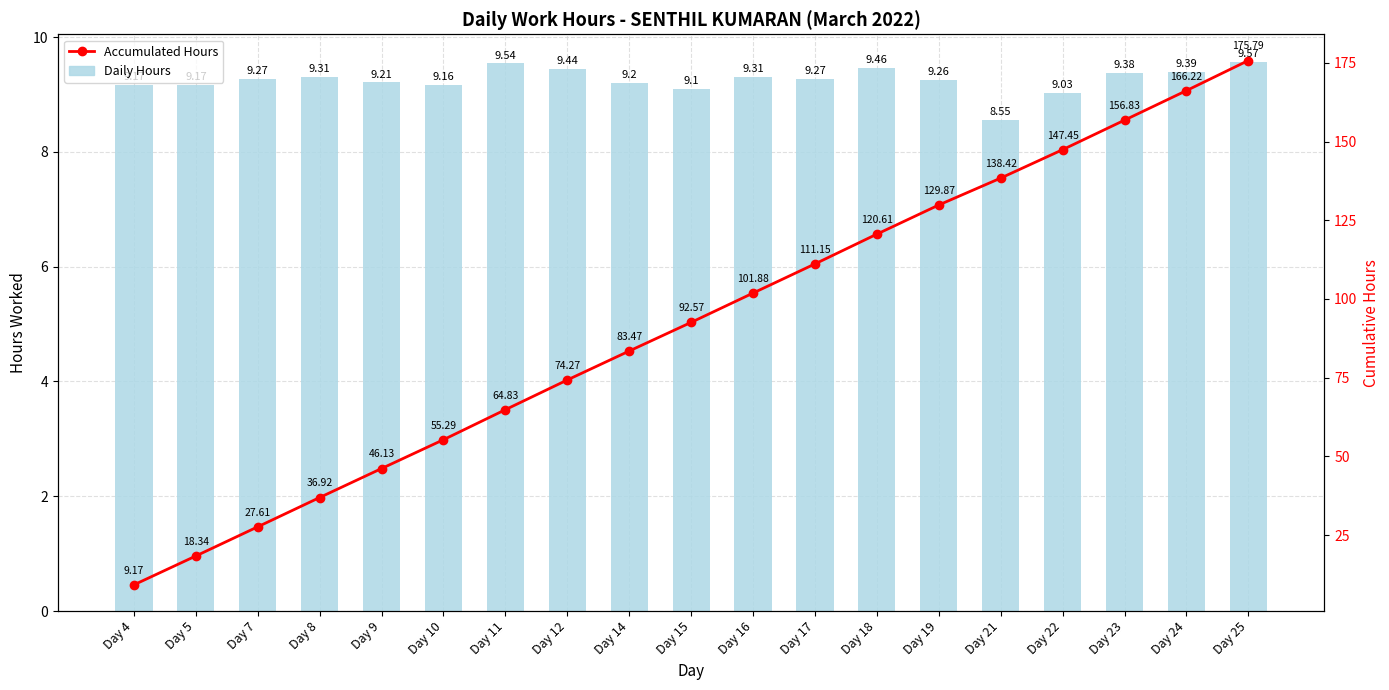

What is the value of the Accumulated Hours bar at the 18th from the left?

166.2